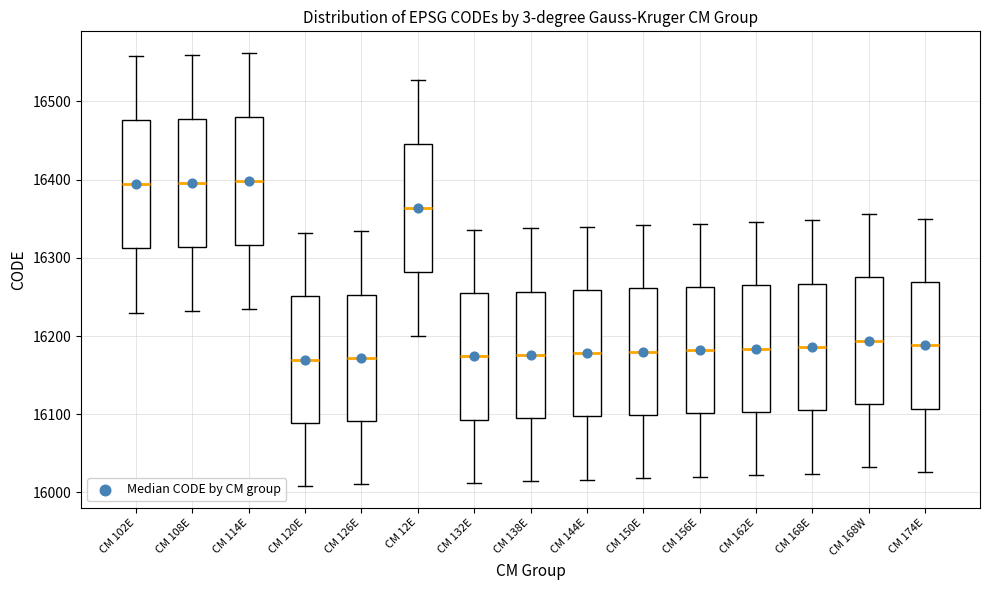

Where does the lower whisker of the box for CM 120E end on the y-axis? The values are not printed on the chart, so give them approximately, as read against the axis.

16010